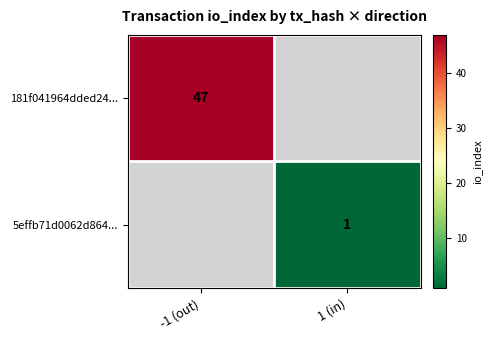

Is the value of 181f041964dded24... at -1 (out) greater than the value of 5effb71d0062d864... at 1 (in)?

Yes